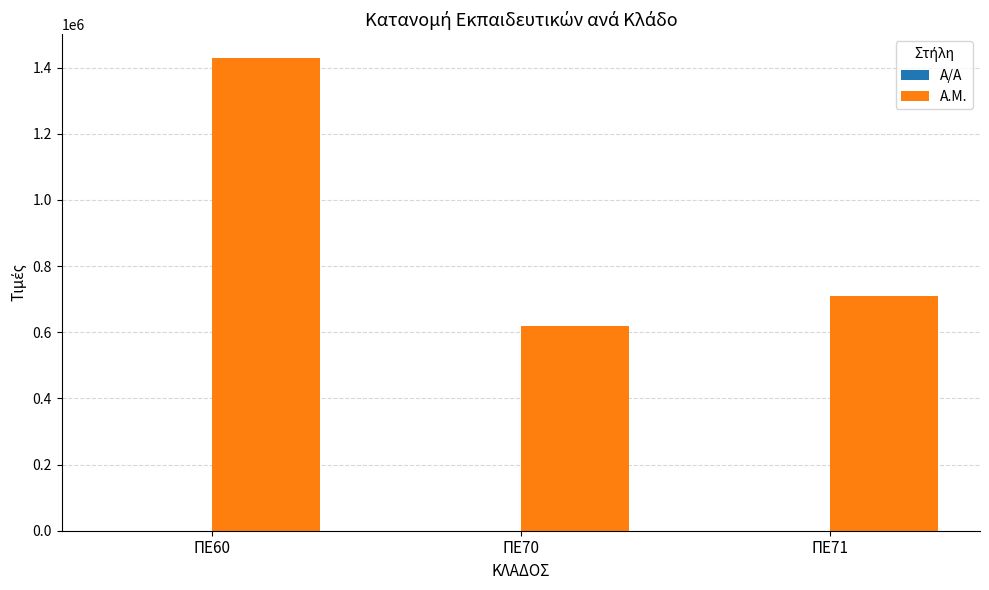

What is the total value across all series at ΠΕ71?

708674